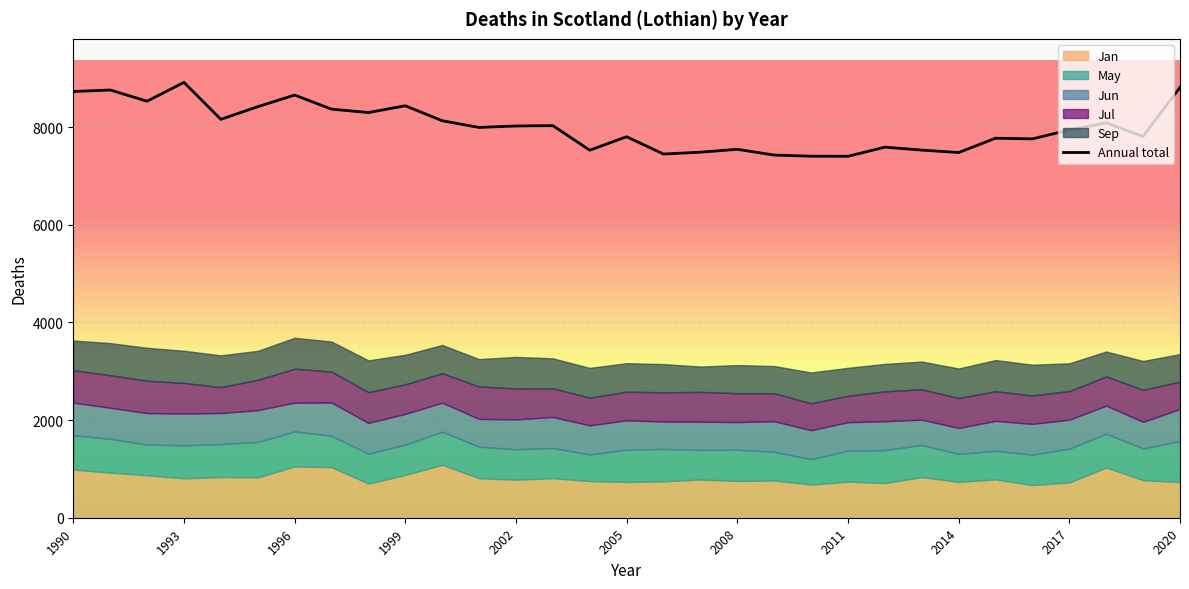

The value of Annual total at 2005 is 7804. True or false?

True